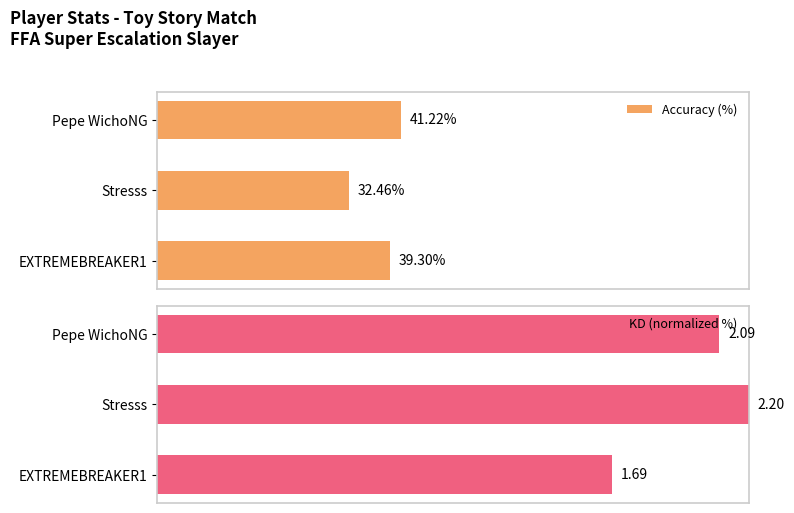

Which category has the highest value in the Accuracy (%) series?

Pepe WichoNG